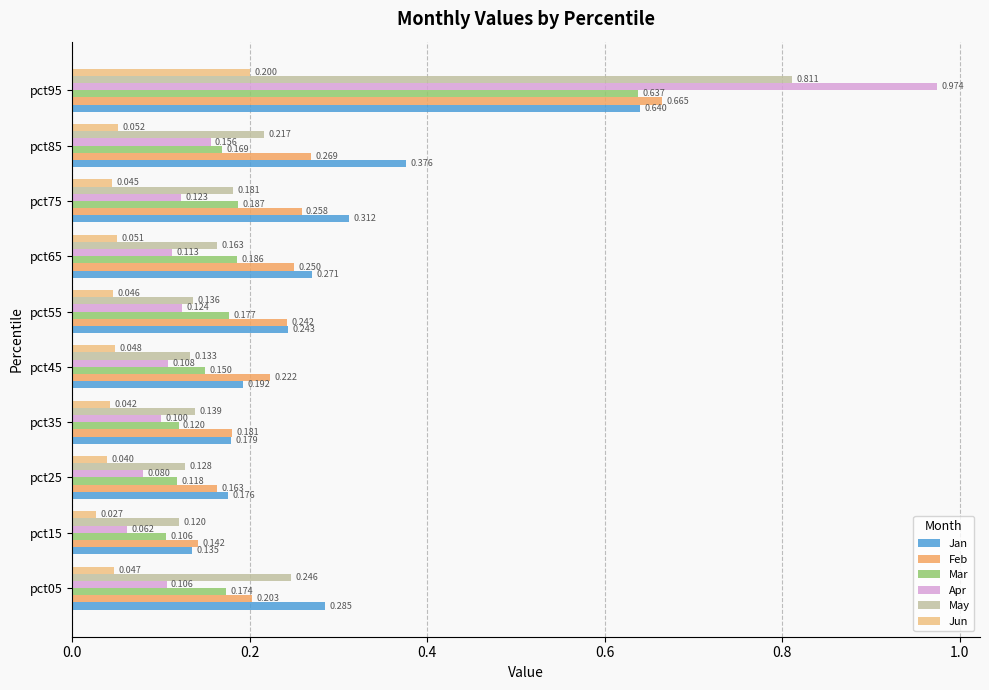

What is the difference between the second highest and minimum values in the Jan series?

0.2